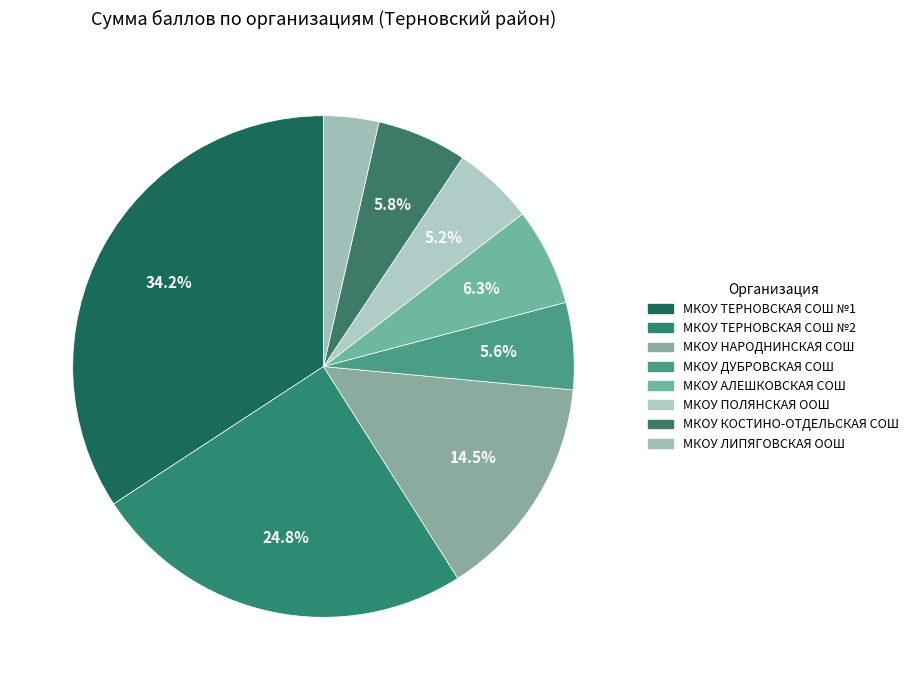

What is the ratio of the value at МКОУ АЛЕШКОВСКАЯ СОШ to the value at МКОУ ДУБРОВСКАЯ СОШ?

1.1